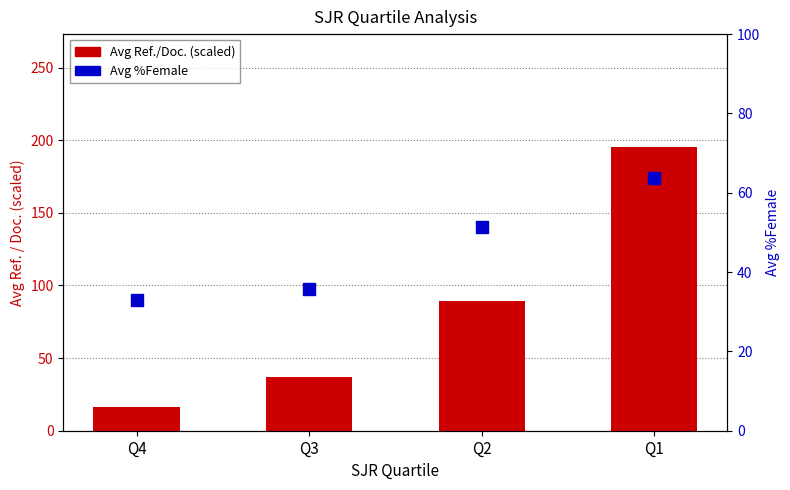

What is the total value across all series at Q2?

140.5